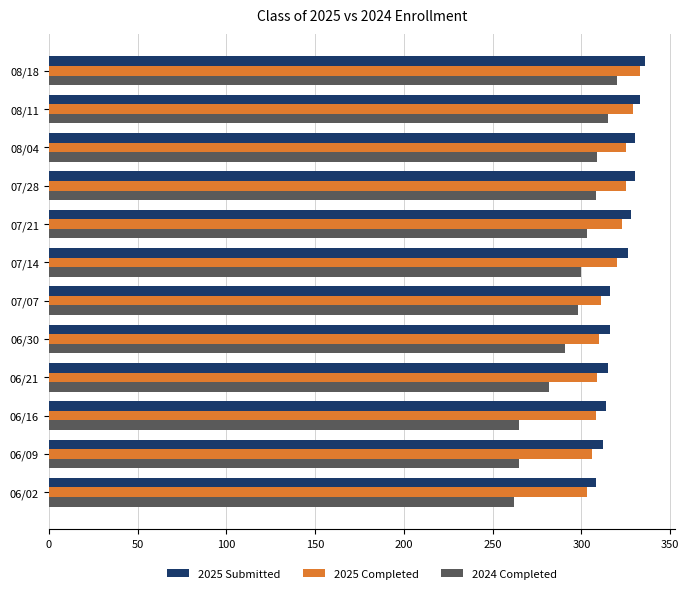

What is the difference between the maximum and minimum values in the 2024 Completed series?

58